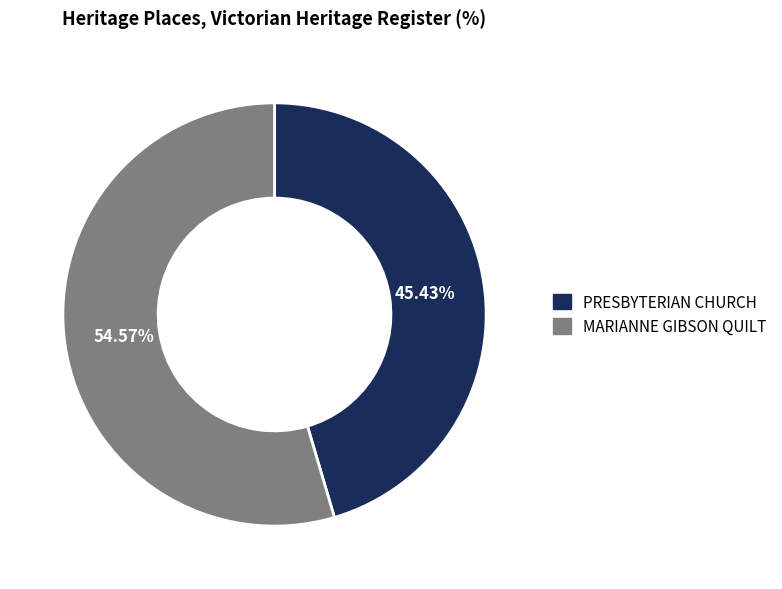

To the nearest percent, what is the combined percentage of PRESBYTERIAN CHURCH and MARIANNE GIBSON QUILT?

100%